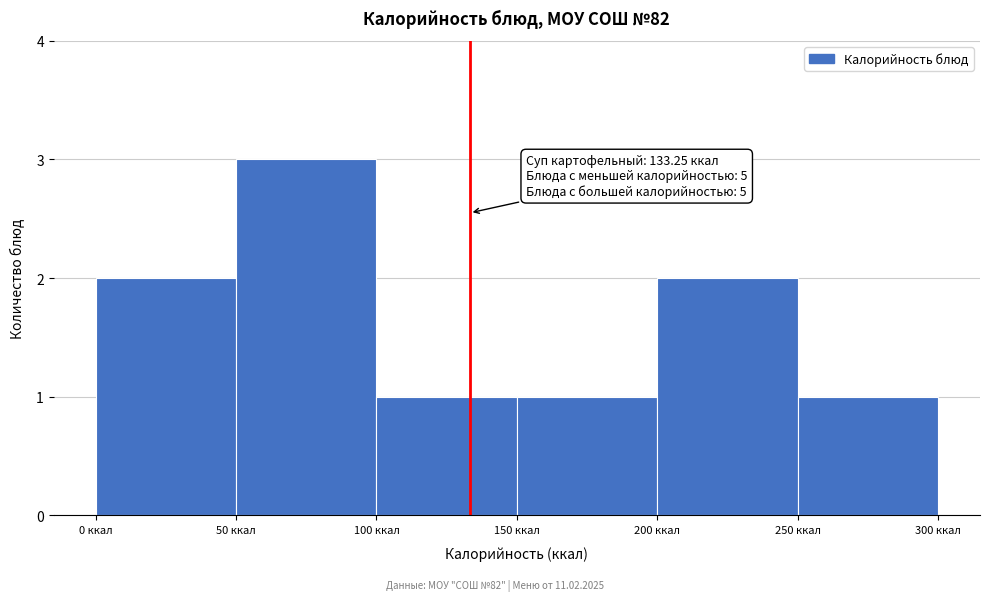

Which range on the x-axis has the tallest bar?

50 to 100